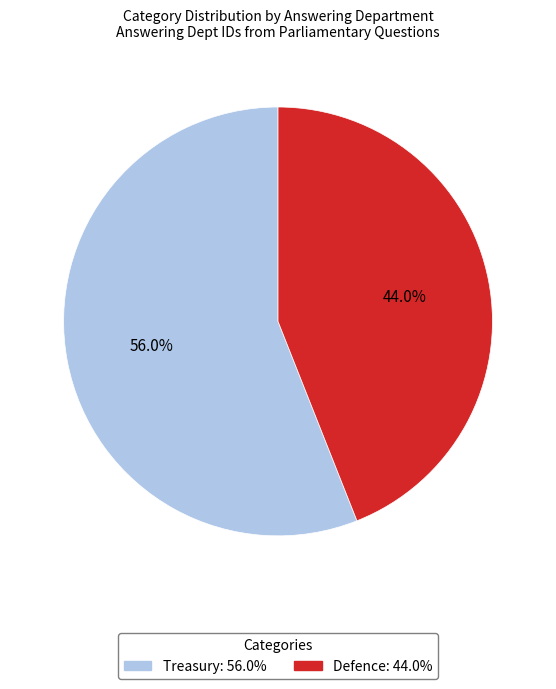

What percentage do Defence and Treasury together represent?

100.0%